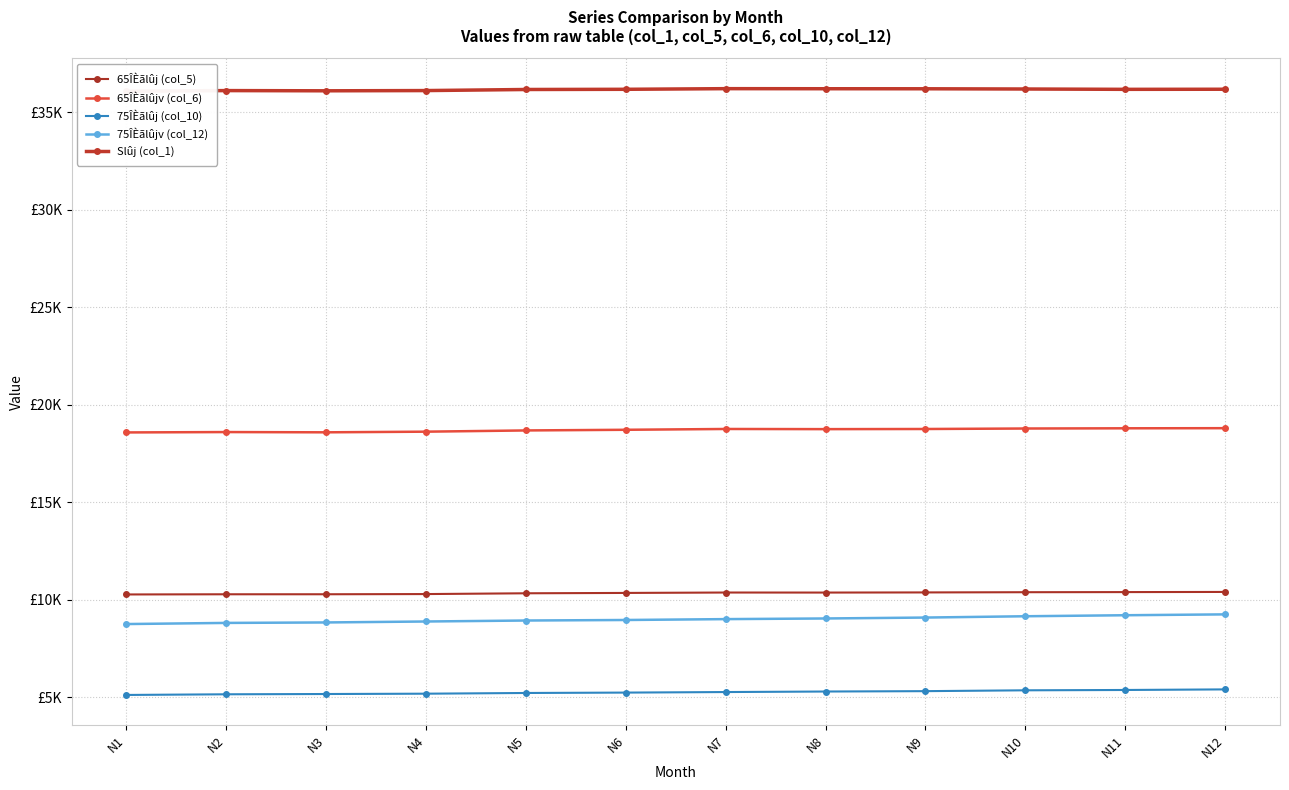

What value does the Slûj (col_1) series have at N4, to the nearest 5?

36125